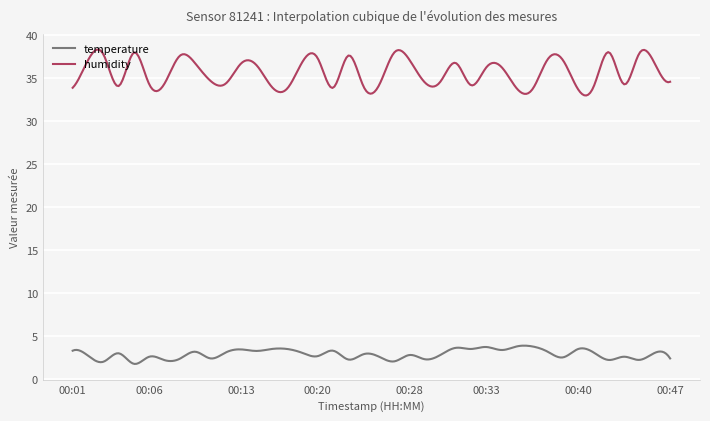

Count the number of categories in the chart.

300